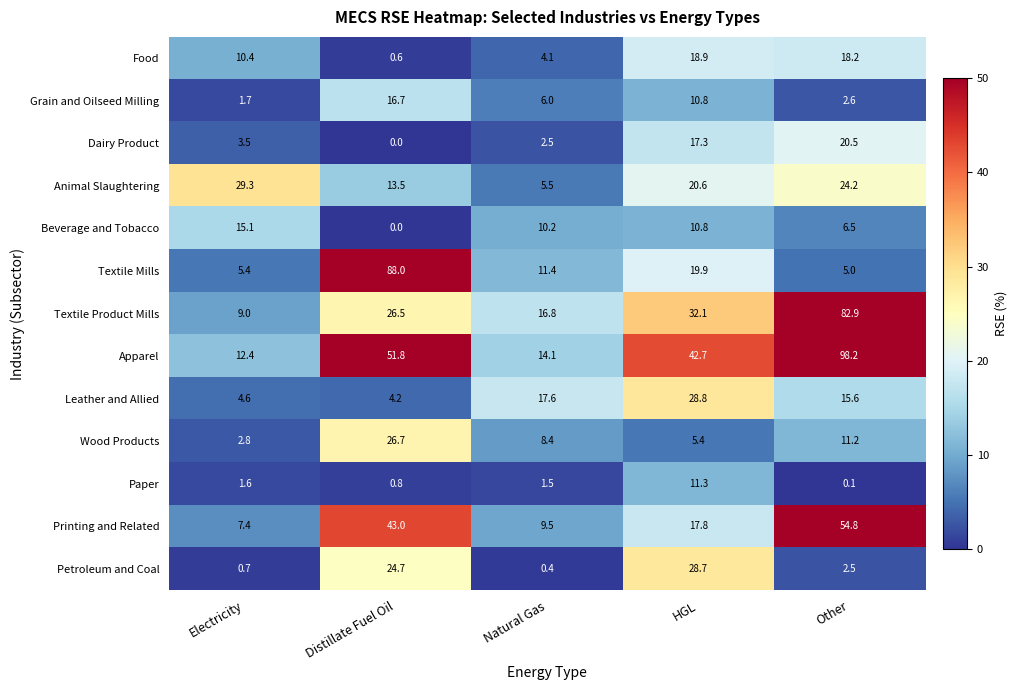

What is the total value across all series at HGL?

265.1